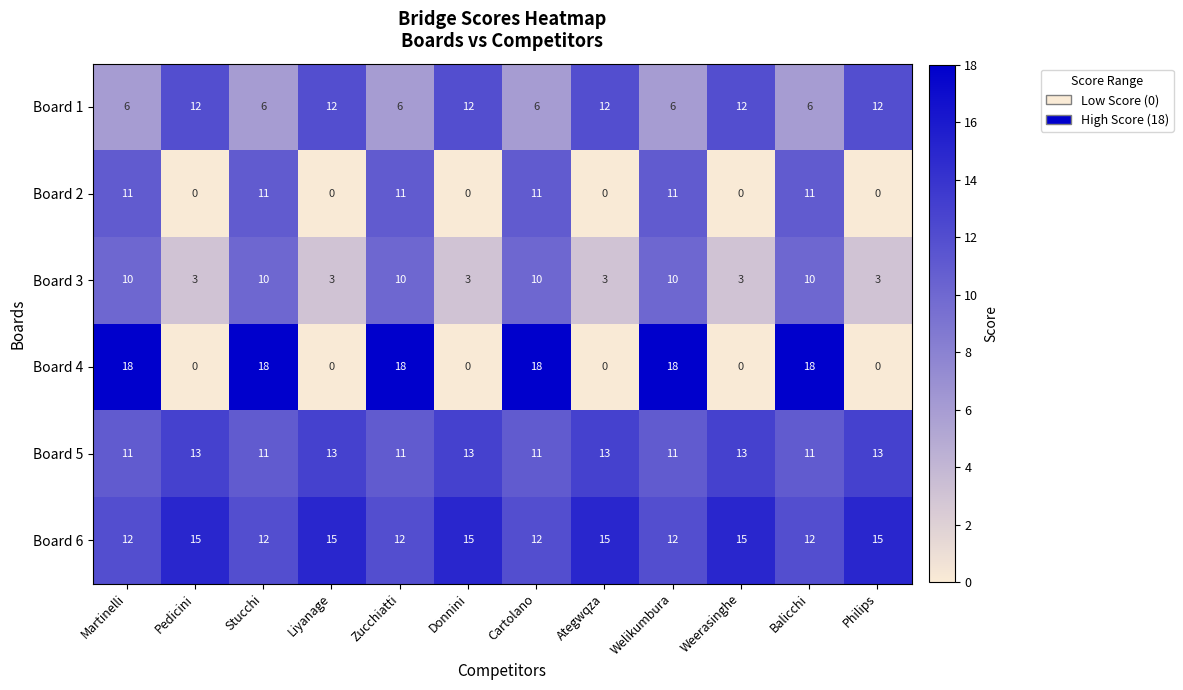

What is the total value across all series at Cartolano?

68